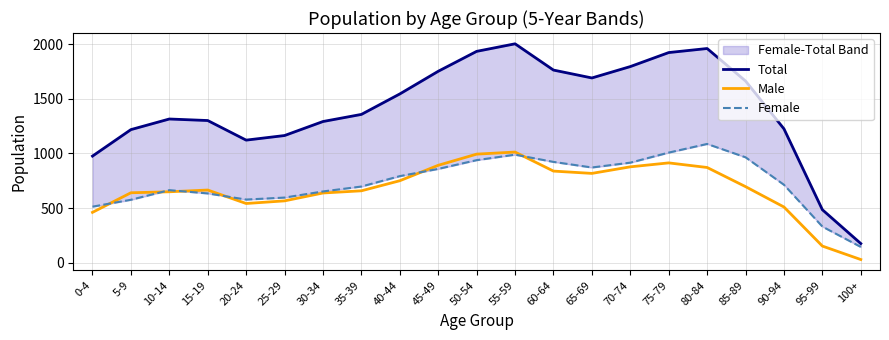

What is the difference between the highest and lowest values at 30-34?

653